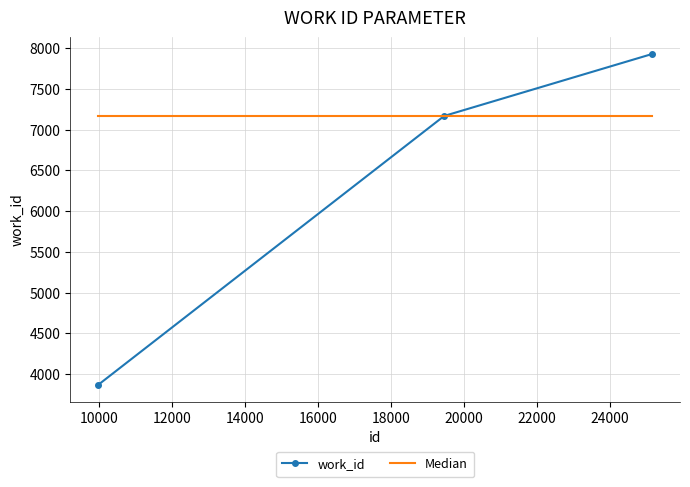

What is the lowest value of the Median series?

7168